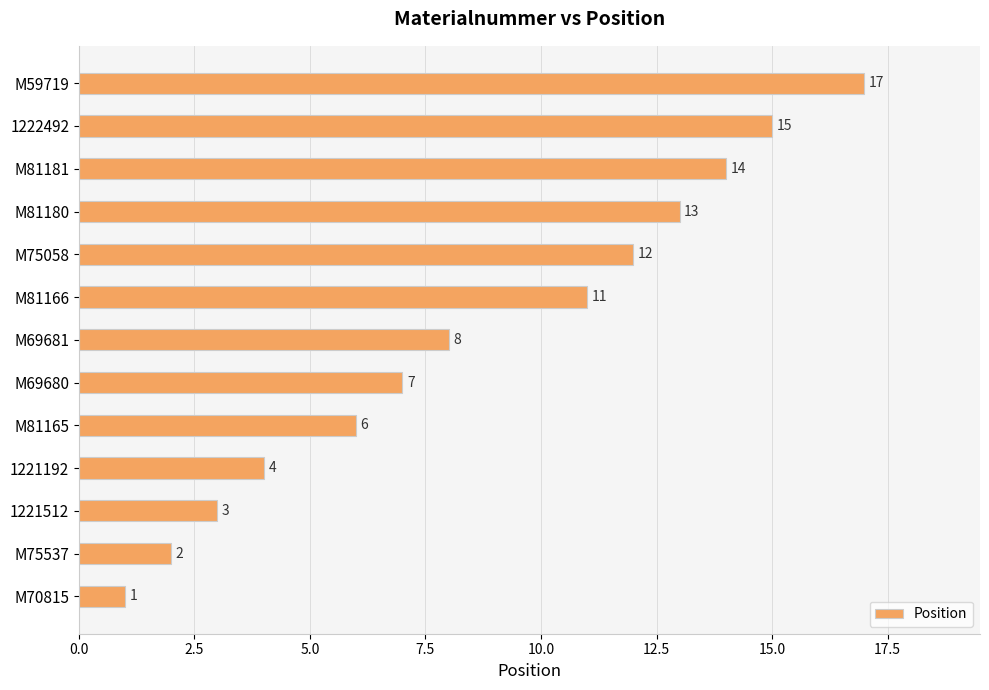

What is the average value?

9